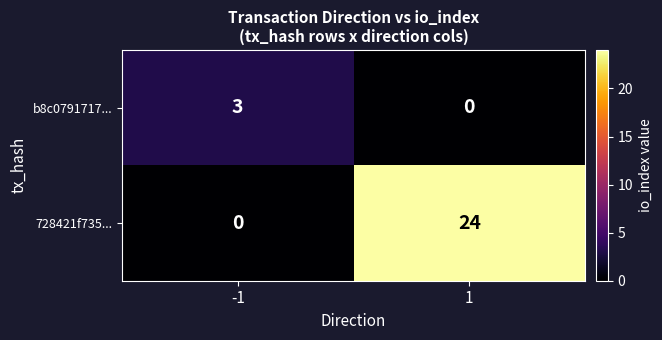

The value of b8c0791717... at -1 is 4. True or false?

False